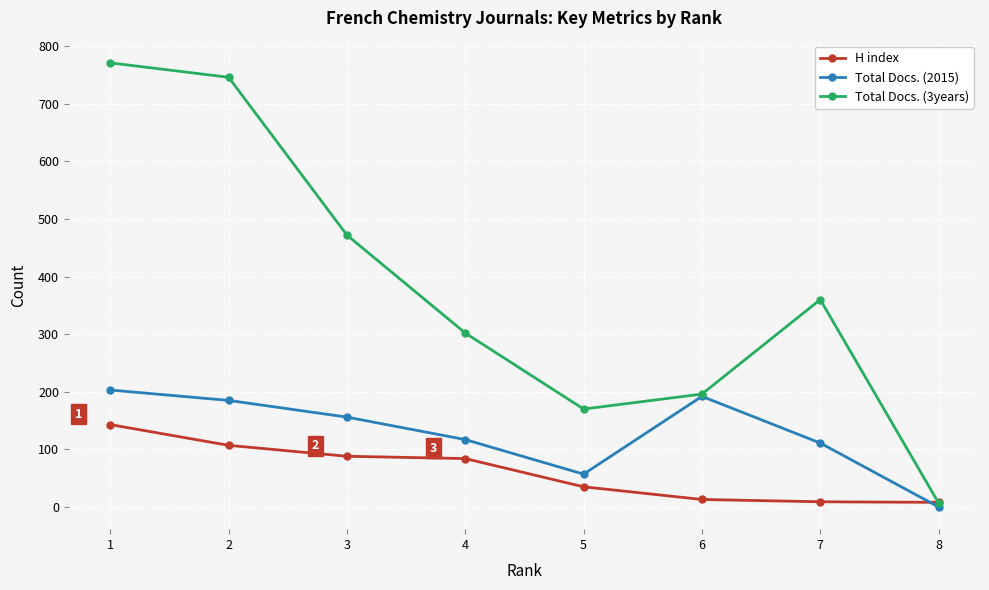

Rank the categories by Total Docs. (3years) value from highest to lowest.

1, 2, 3, 7, 4, 6, 5, 8